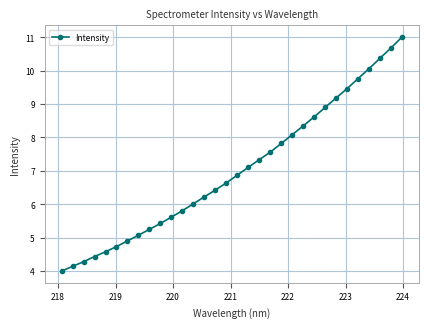

What is the difference between the second highest and minimum values?

6.7